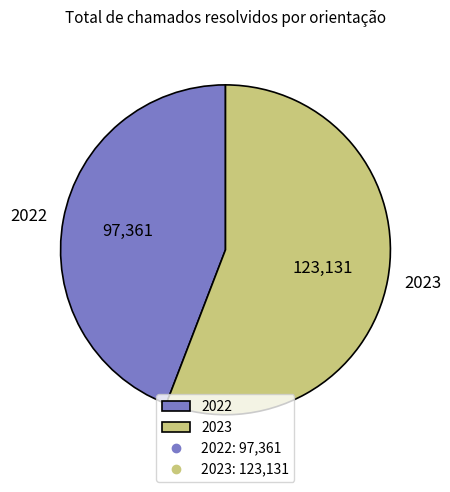

Does 2023 account for over 50% of the chart?

Yes